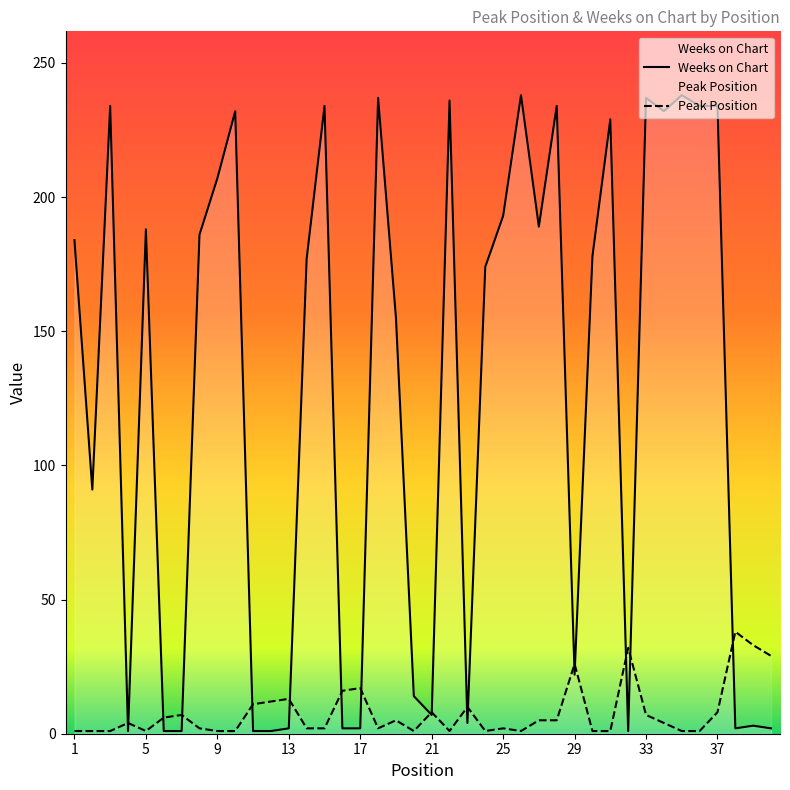

The Peak Position series shows 16 at 16. True or false?

True